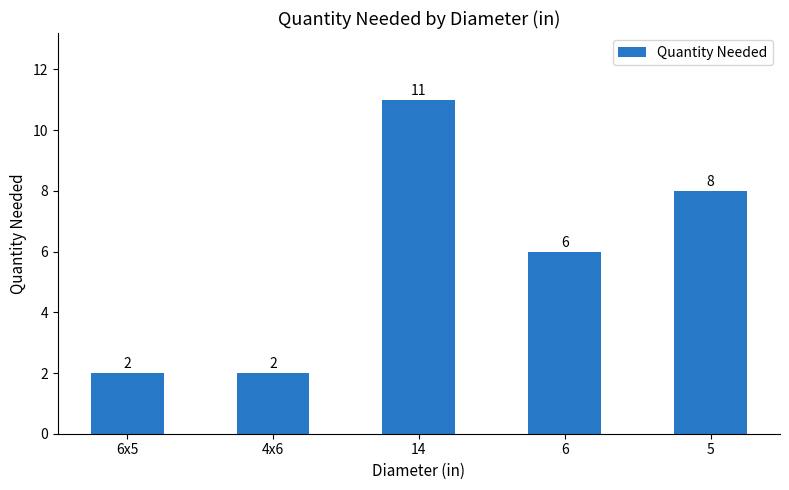

Where is the data nearest to the value 6?

6